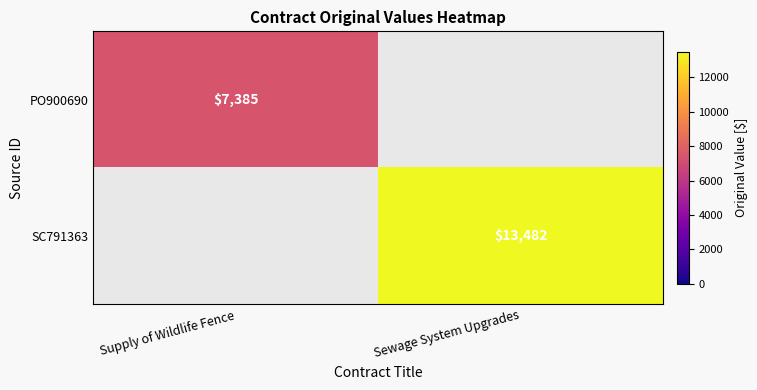

The PO900690 series shows 10513 at Supply of Wildlife Fence. True or false?

False